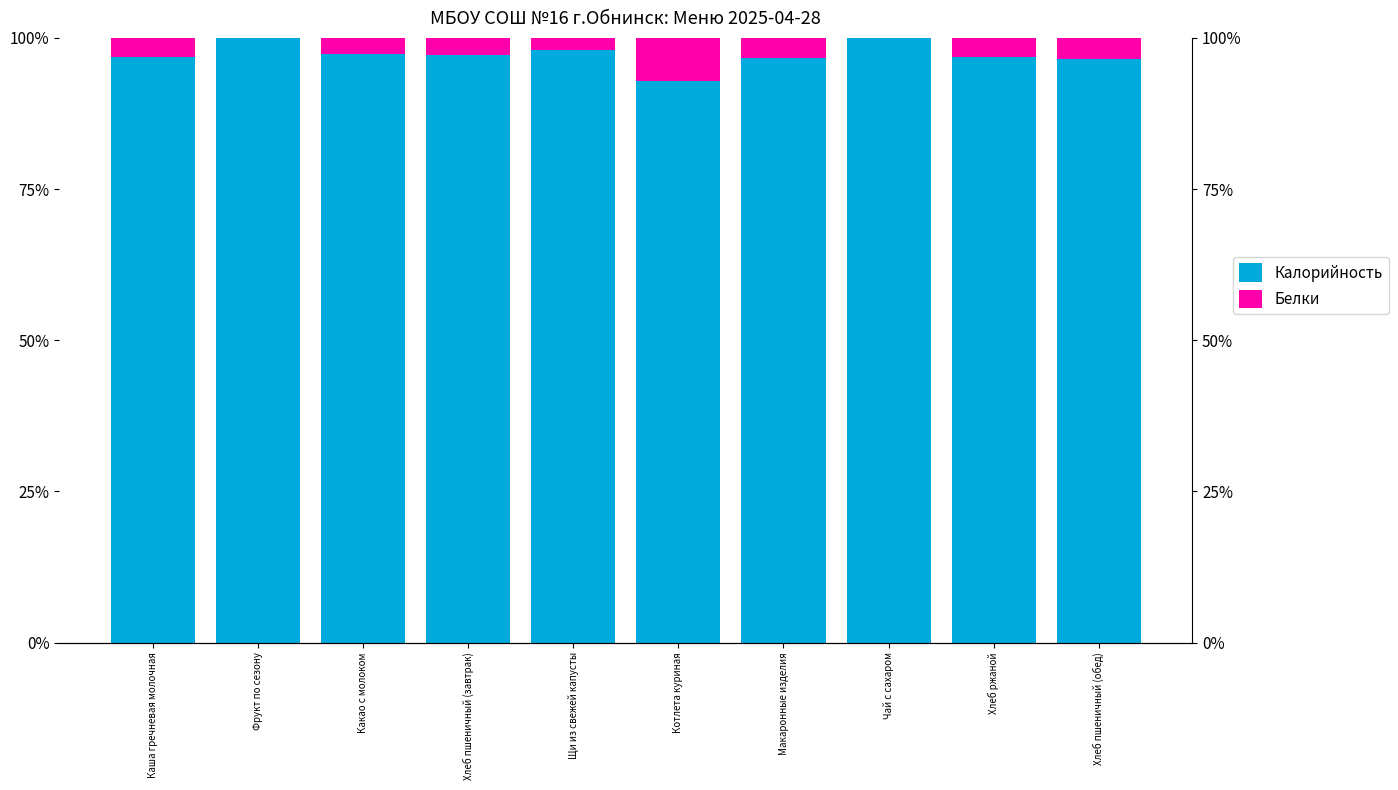

What is the label of the 4th bar from the left?

Хлеб пшеничный (завтрак)